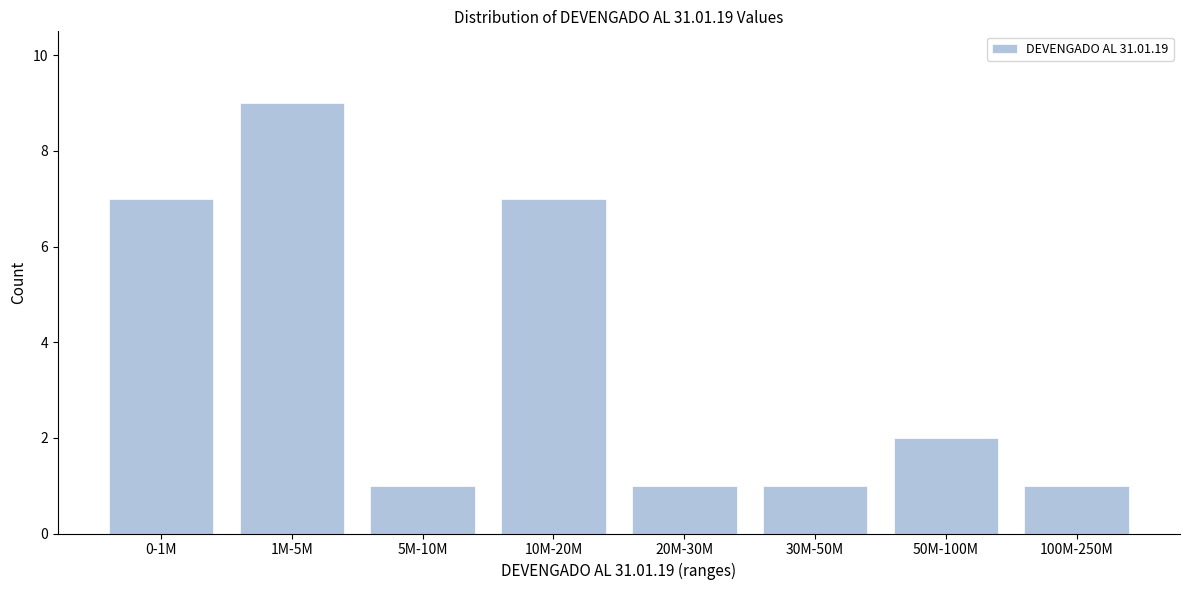

Reading left to right, extract all data points from this chart.

0-1M=7	1M-5M=9	5M-10M=1	10M-20M=7	20M-30M=1	30M-50M=1	50M-100M=2	100M-250M=1